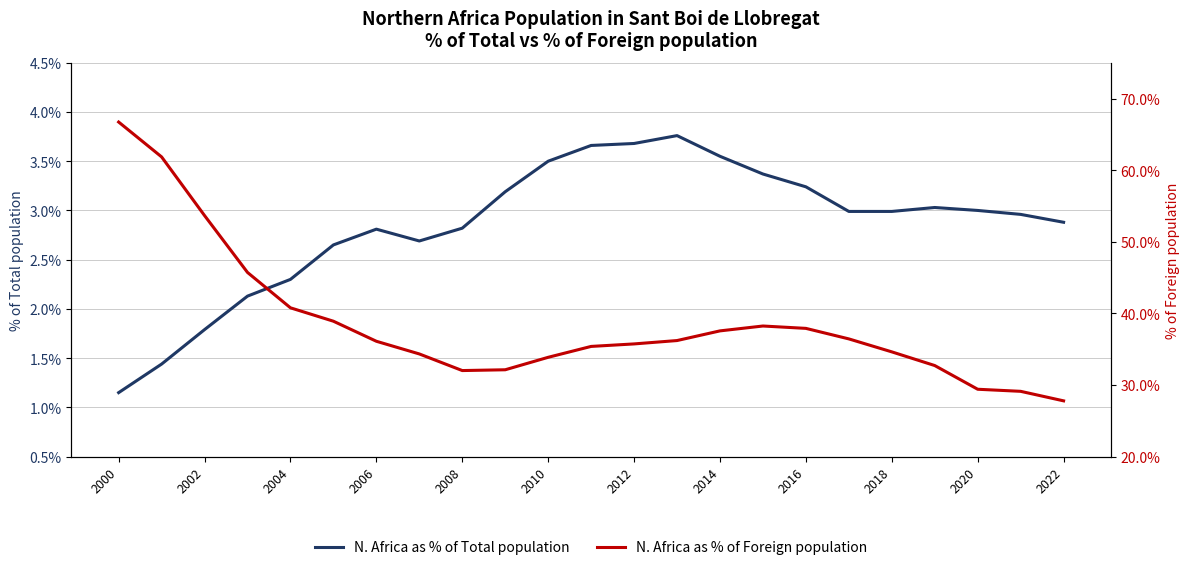

What is the label of the 23rd point from the right?

2000